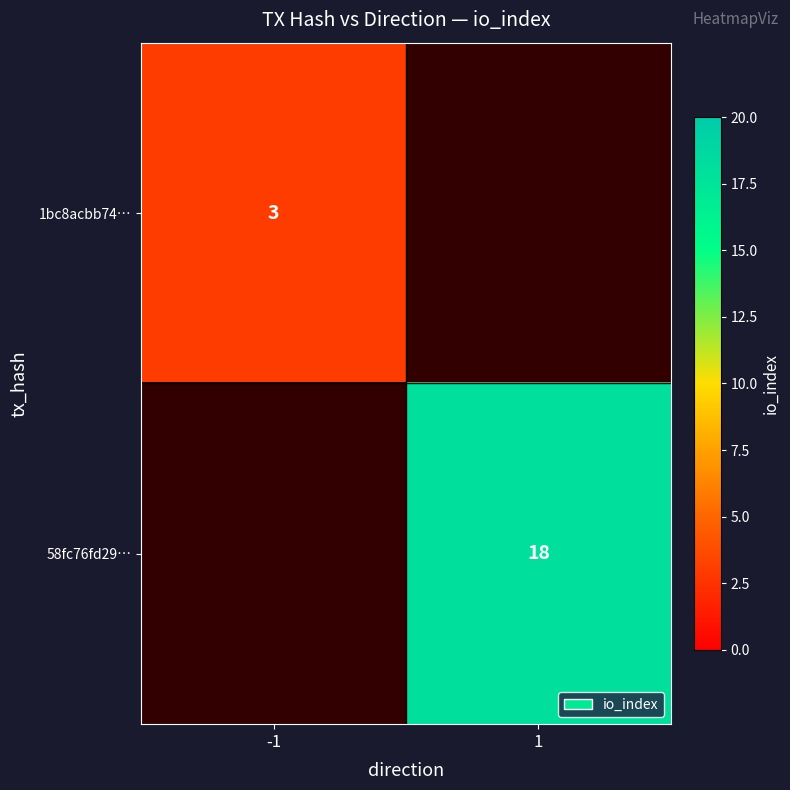

True or false: 1bc8acbb74… has a value of 5 at -1.

False